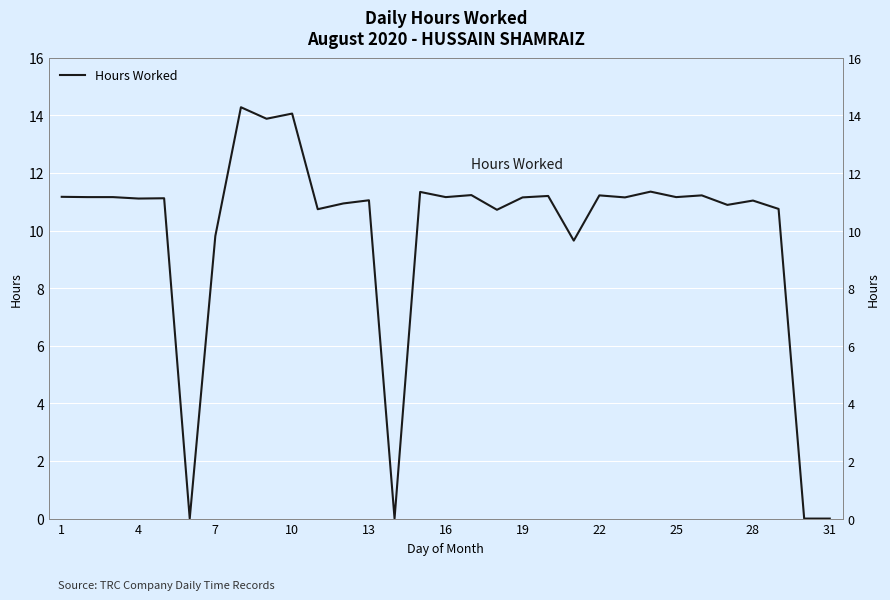

How many values are above zero?

27